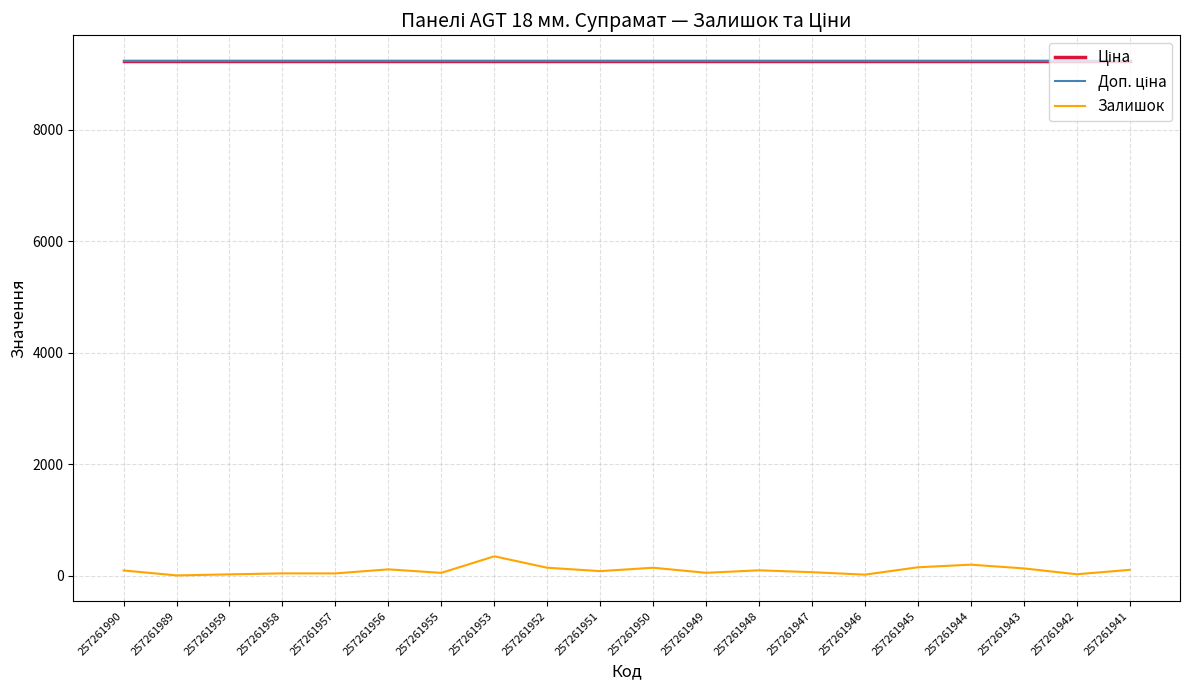

Is this an area chart (filled region under the line)?

No